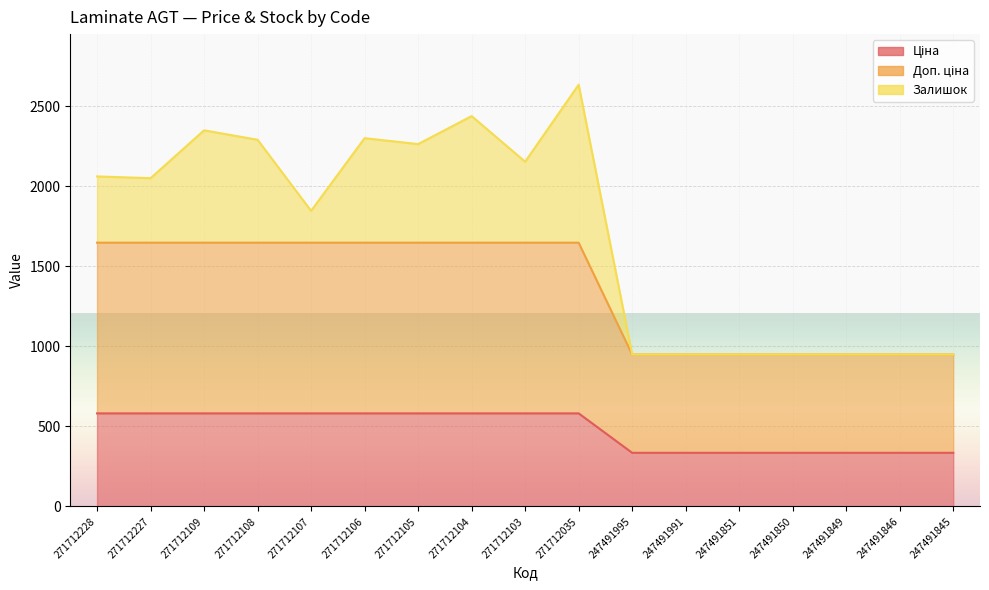

True or false: Ціна and Доп. ціна intersect in this chart.

False